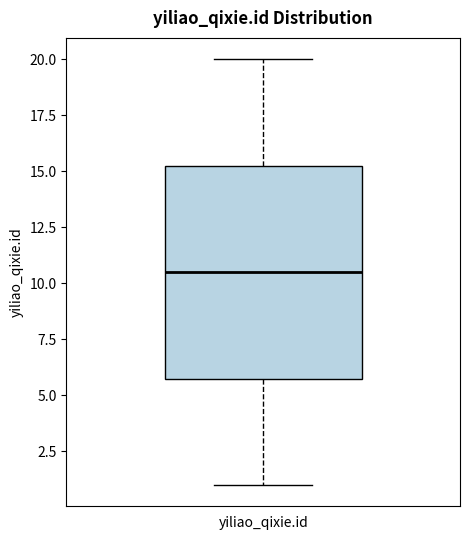

Read this box plot against the y-axis: the position of the median line, the range covered by the box, and the ends of both whiskers. The values are not printed on the chart, so give them approximately, as read against the axis.

median 10.5, box 6.0 to 15.5, whiskers 1.0 to 20.0